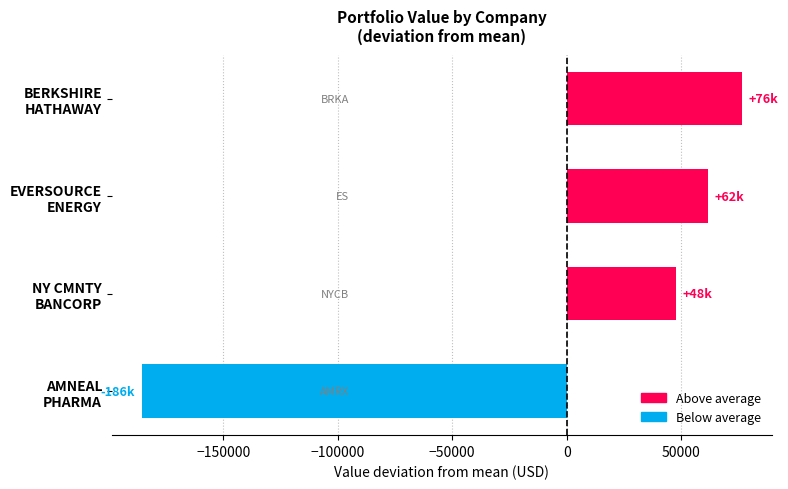

Rank the categories by value from lowest to highest.

AMNEAL
PHARMA, NY CMNTY
BANCORP, EVERSOURCE
ENERGY, BERKSHIRE
HATHAWAY